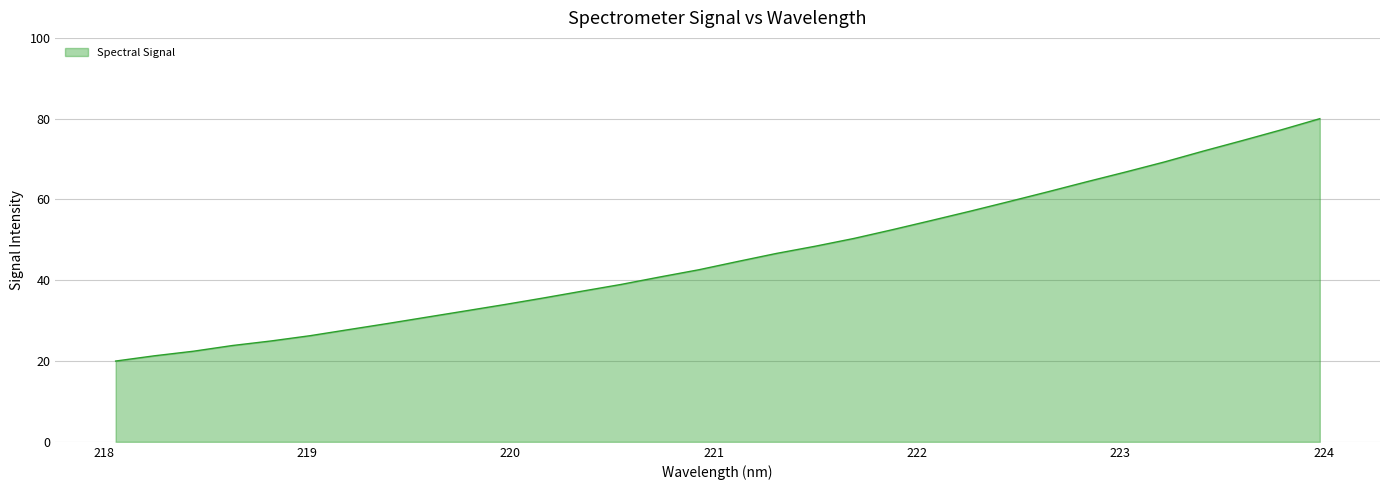

What is the difference between the maximum and minimum values?

60.0